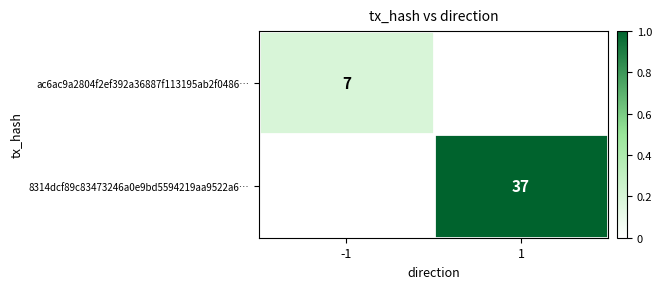

The value of 8314dcf89c83473246a0e9bd5594219aa9522a6… at 1 is 37. True or false?

True